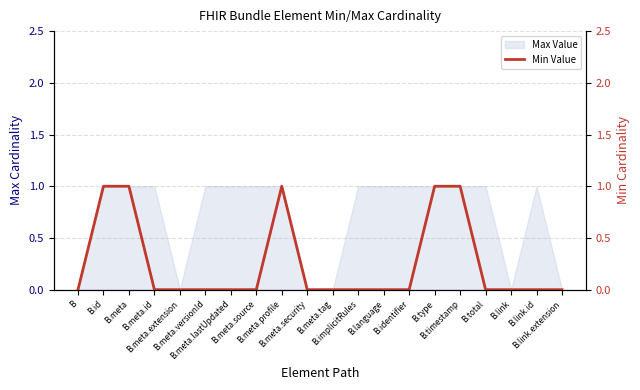

How many lines are shown in the chart?

1